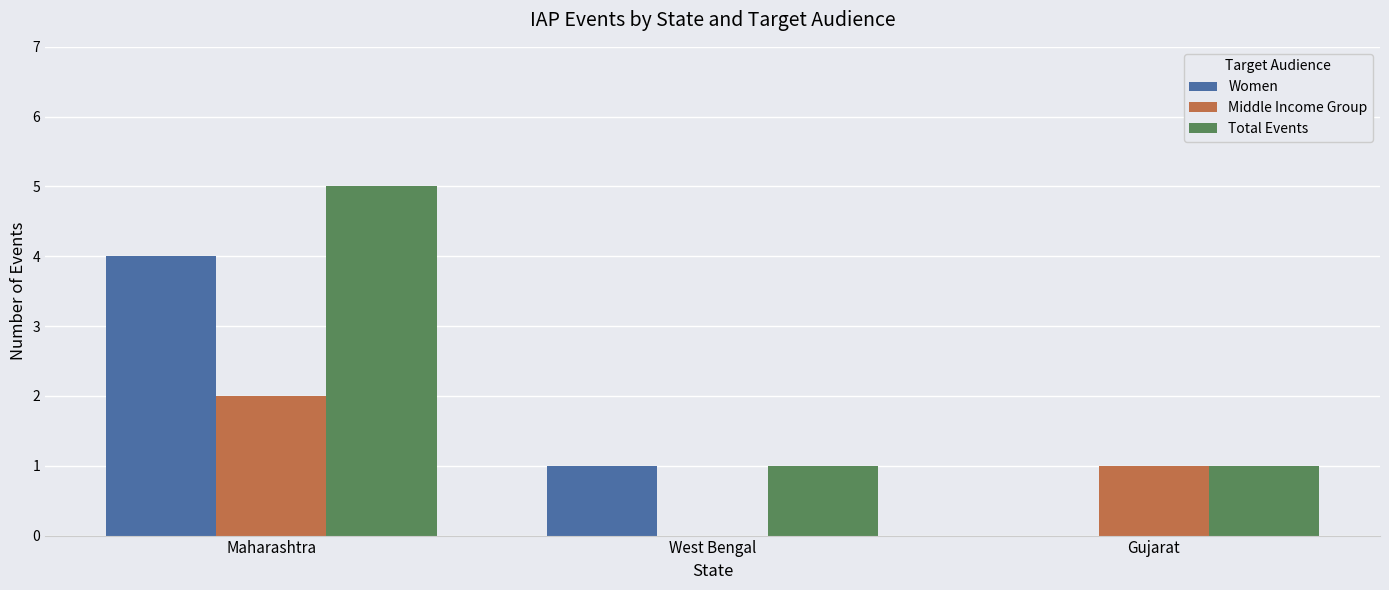

Between Maharashtra and West Bengal, which series saw the biggest shift?

Total Events